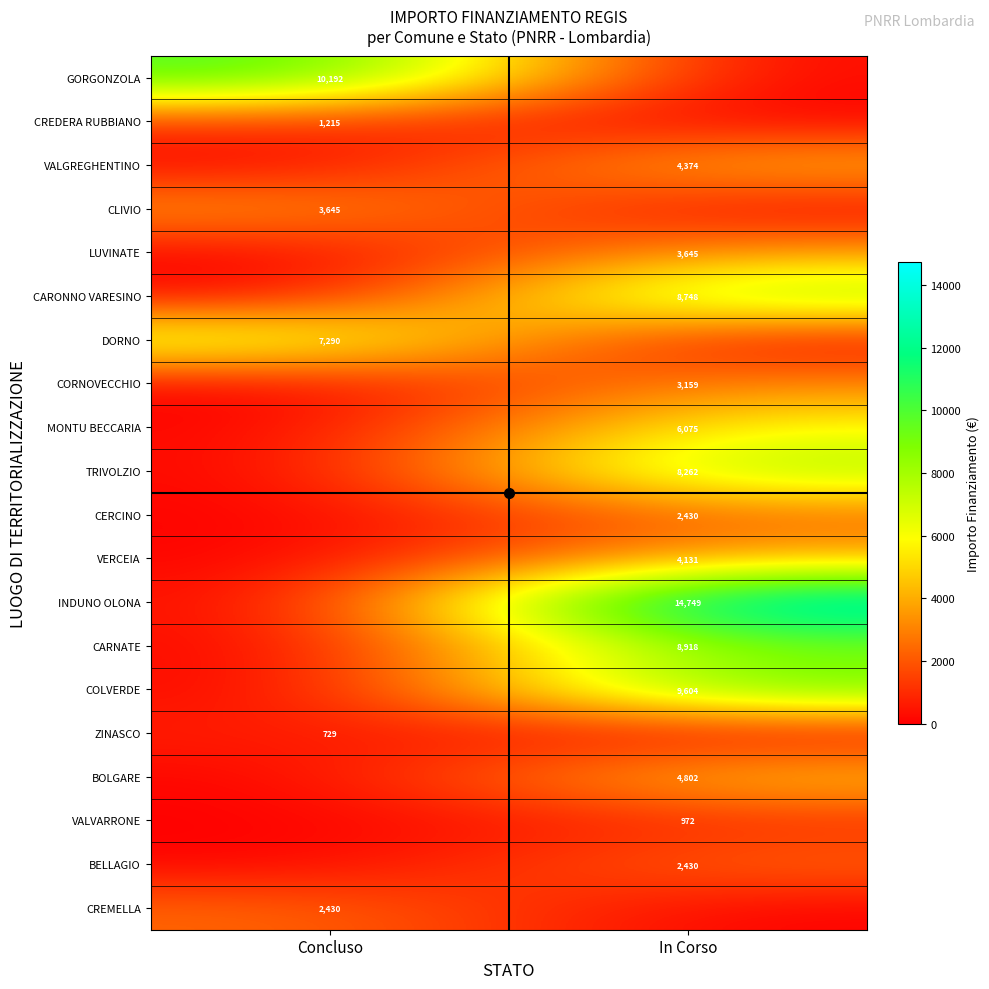

Is it true that CORNOVECCHIO equals 0 at Concluso?

True